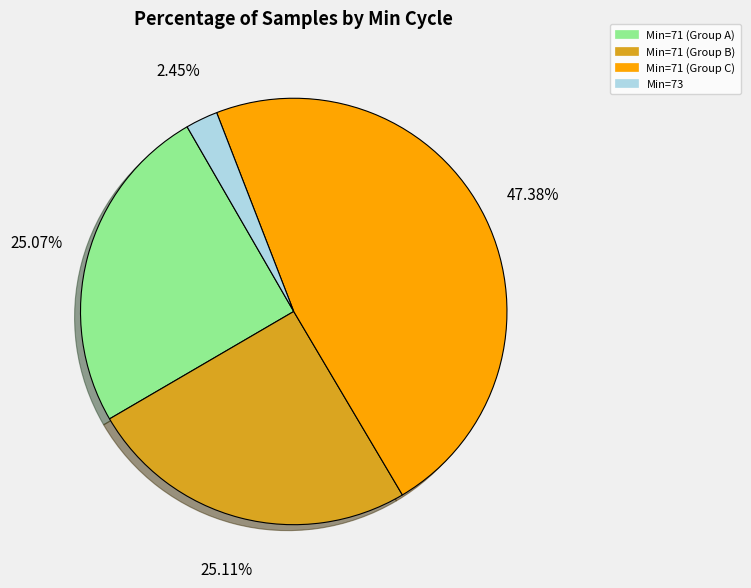

How many slices are in this pie chart?

4